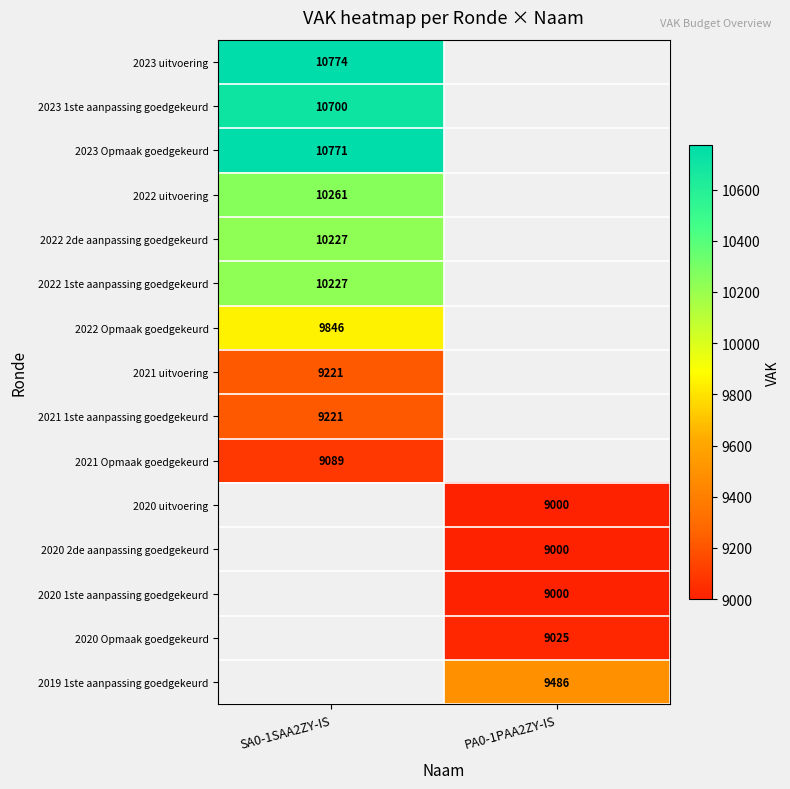

The 2020 uitvoering series shows 9000 at PA0-1PAA2ZY-IS. True or false?

True